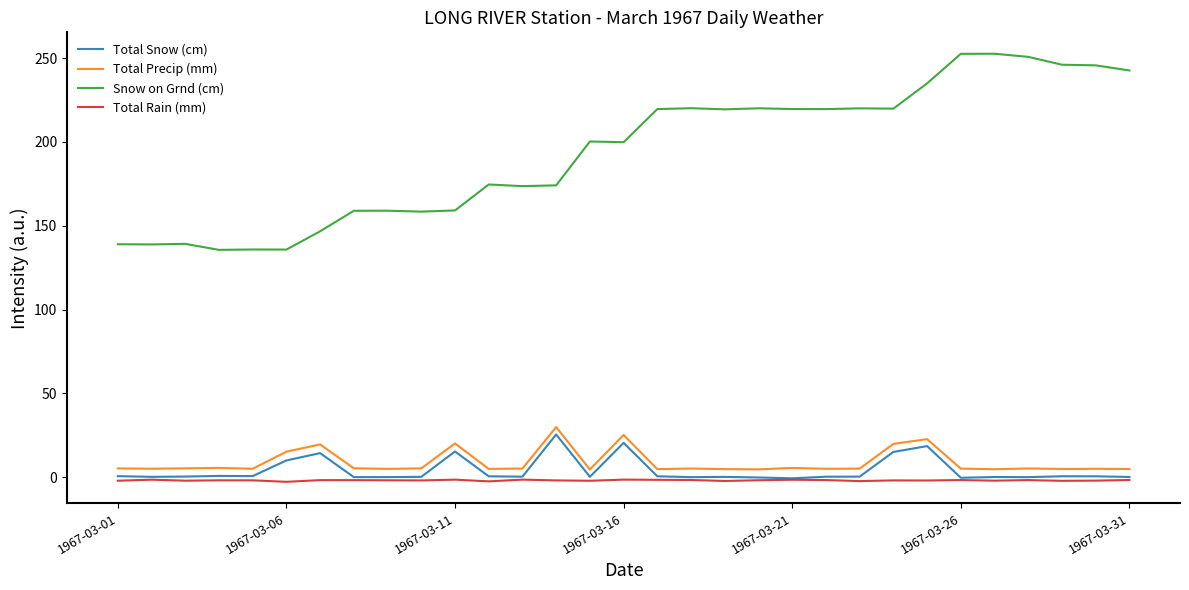

What are all the series names shown in the legend?

Total Snow (cm), Total Precip (mm), Snow on Grnd (cm), Total Rain (mm)